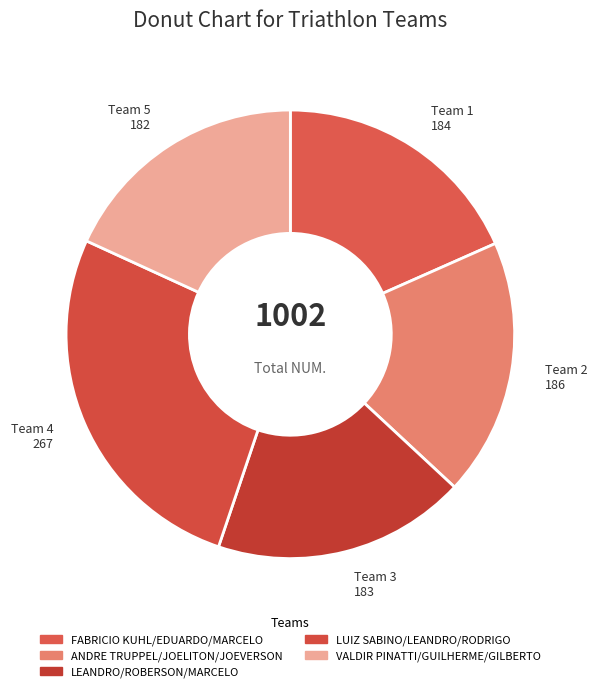

Does VALDIR PINATTI/GUILHERME/GILBERTO represent more than half of the total?

No